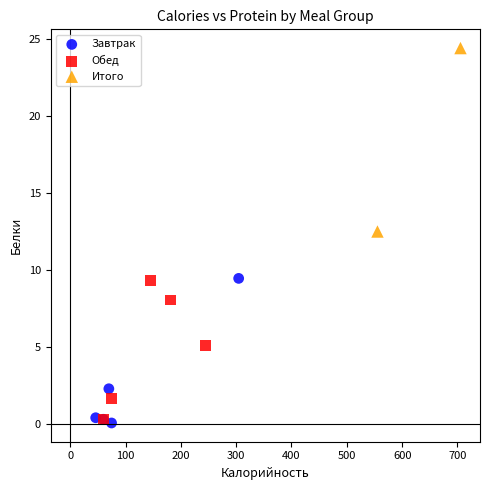

What are all the series names shown in the legend?

Завтрак, Обед, Итого